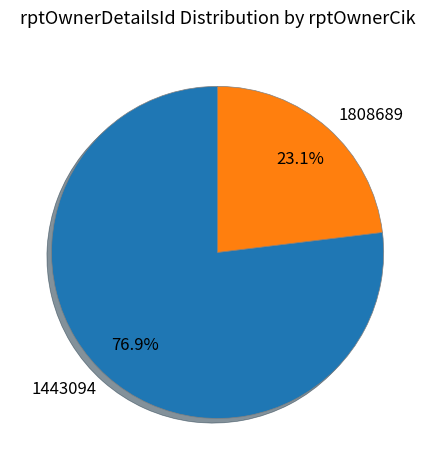

To the nearest percent, what percentage of the pie is 1443094?

77%